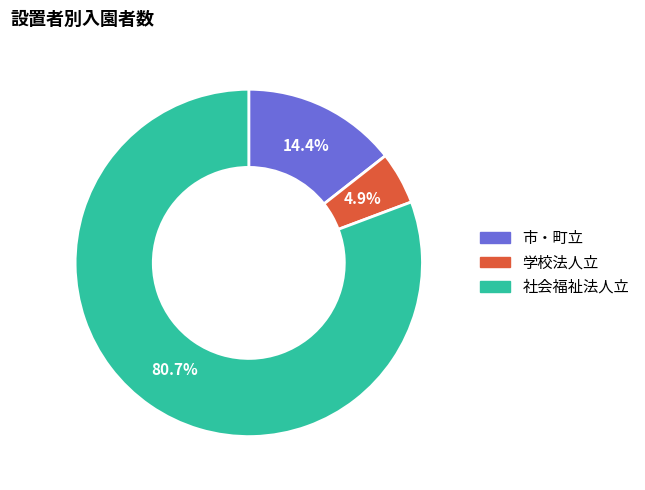

Approximately how many times larger is the value at 学校法人立 compared to 市・町立?

0.3